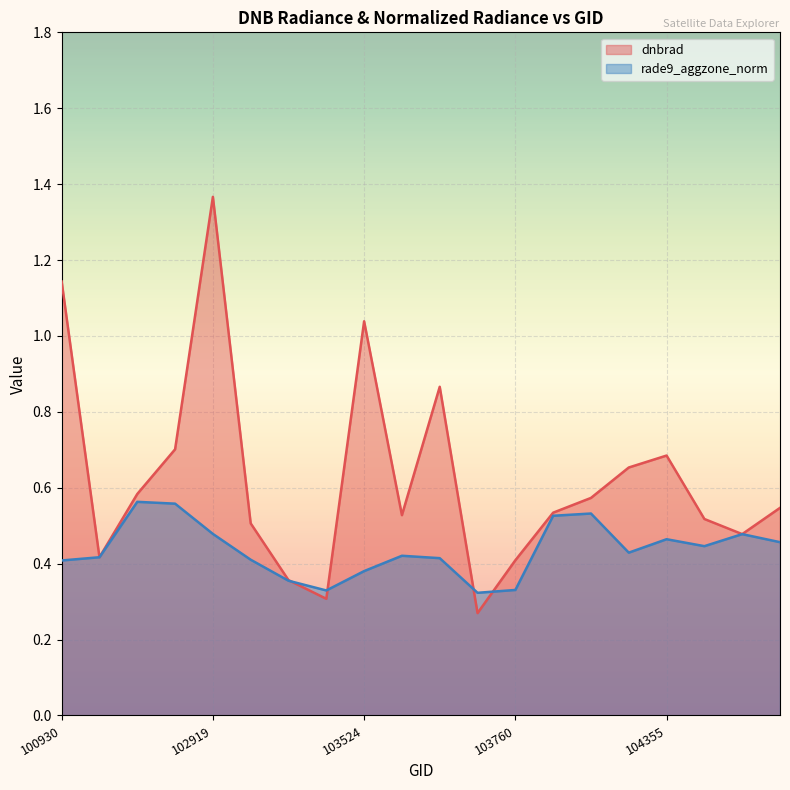

What is the approximate value of rade9_aggzone_norm at 100930?

0.4